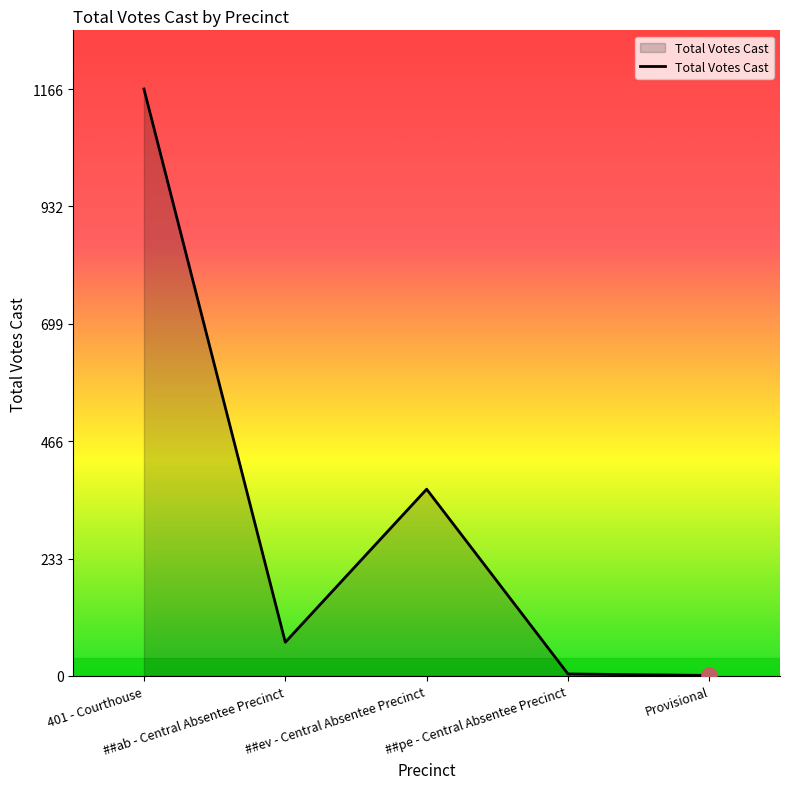

Between 401 - Courthouse and Provisional, which is larger?

401 - Courthouse